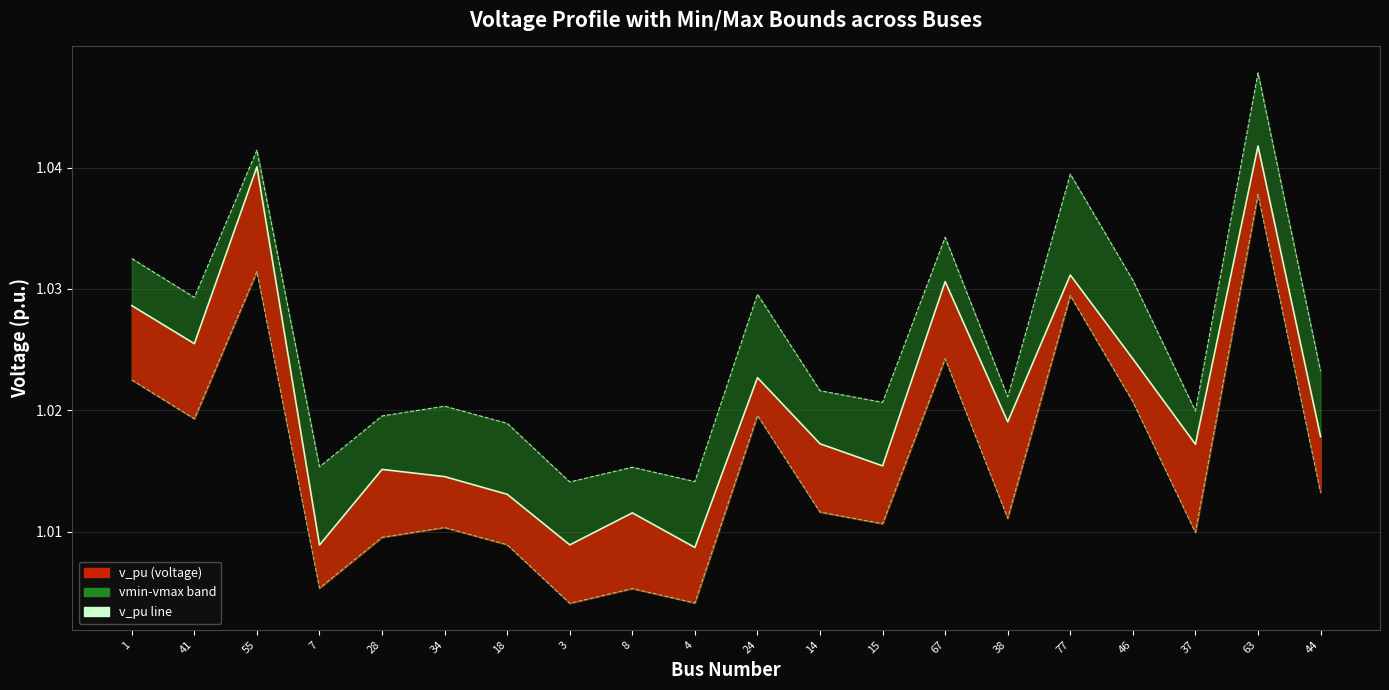

True or false: vmin and vmax cross at least once.

False